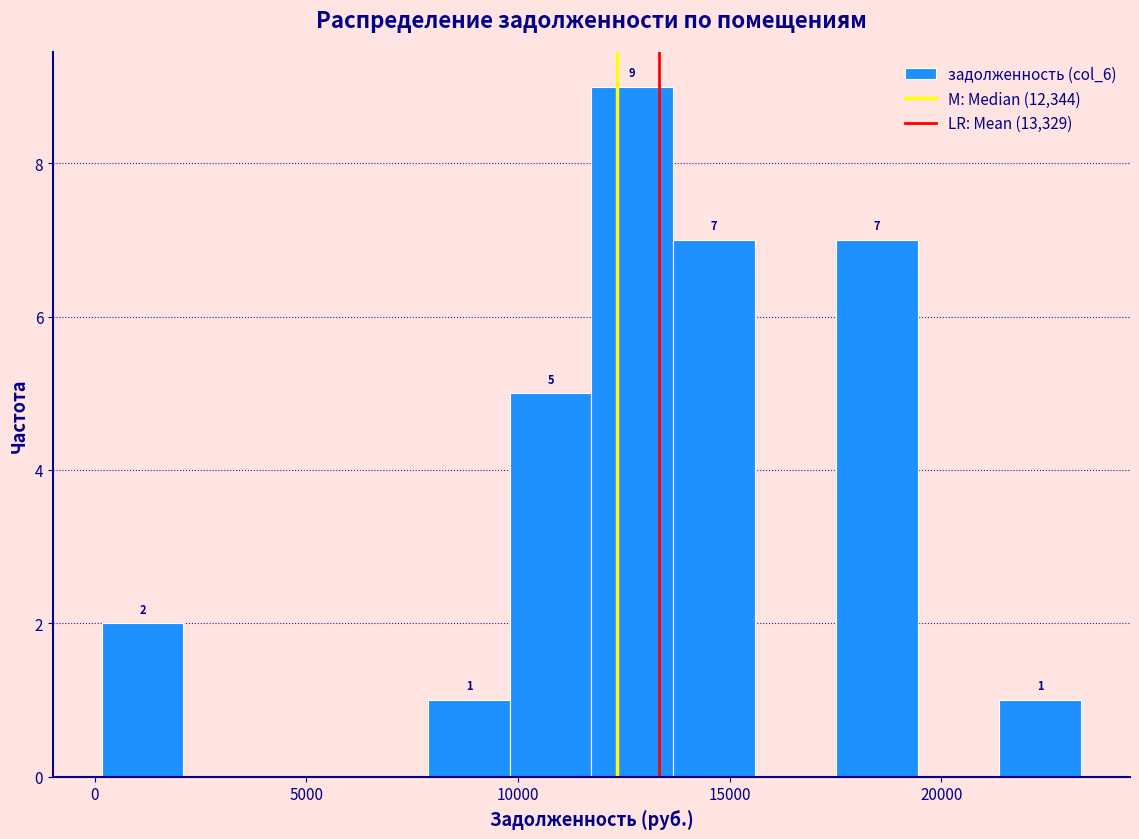

Read against the x-axis, roughly where is the centre of the tallest bar?

12500